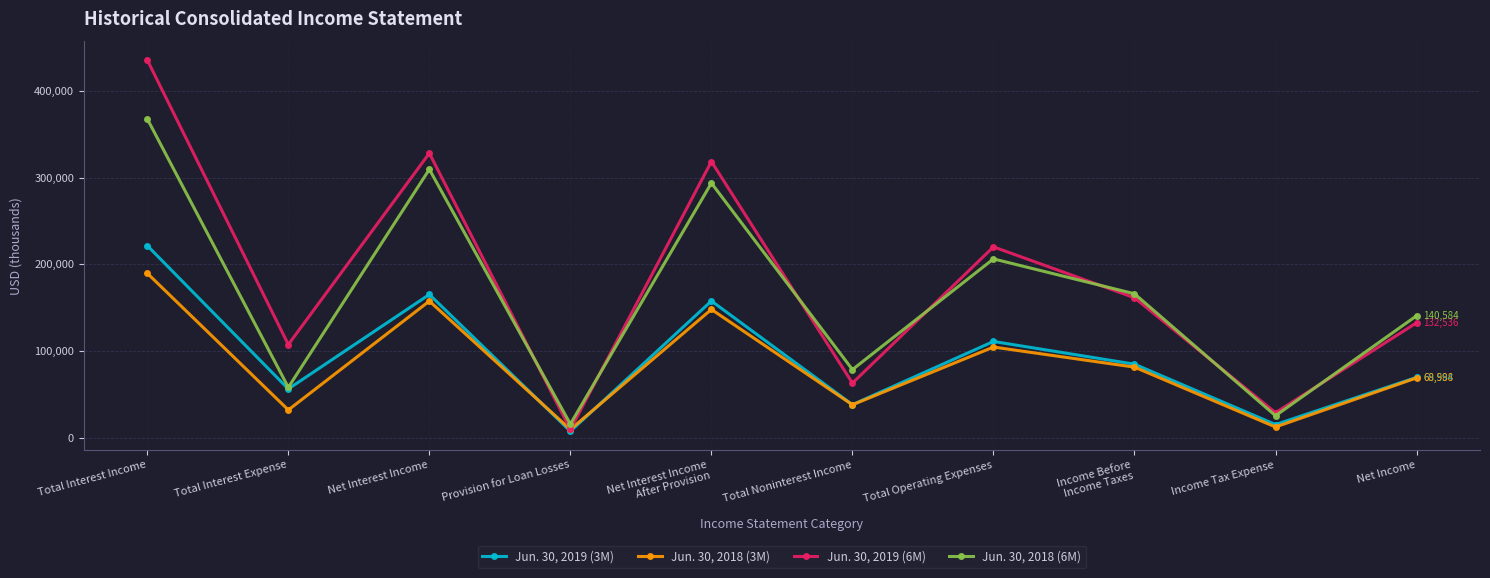

Is the value of Jun. 30, 2018 (6M) at Income Tax Expense greater than the value of Jun. 30, 2018 (3M) at Net Interest Income
After Provision?

No